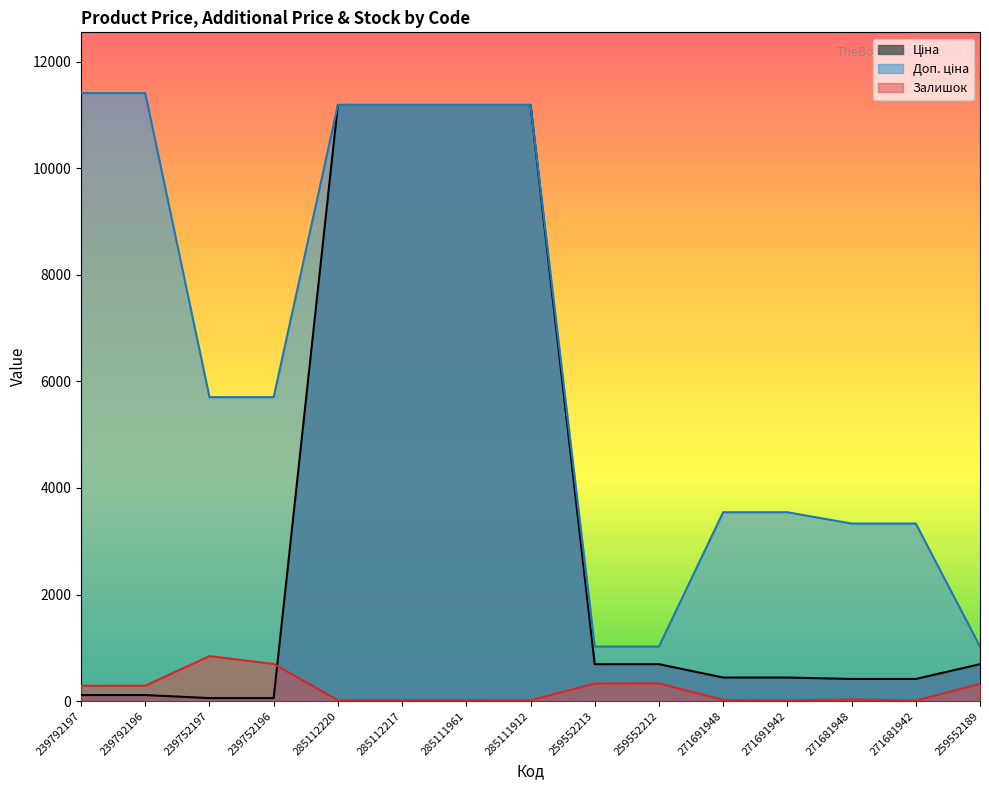

Between 259552212 and 271691942, which series saw the biggest shift?

Доп. ціна